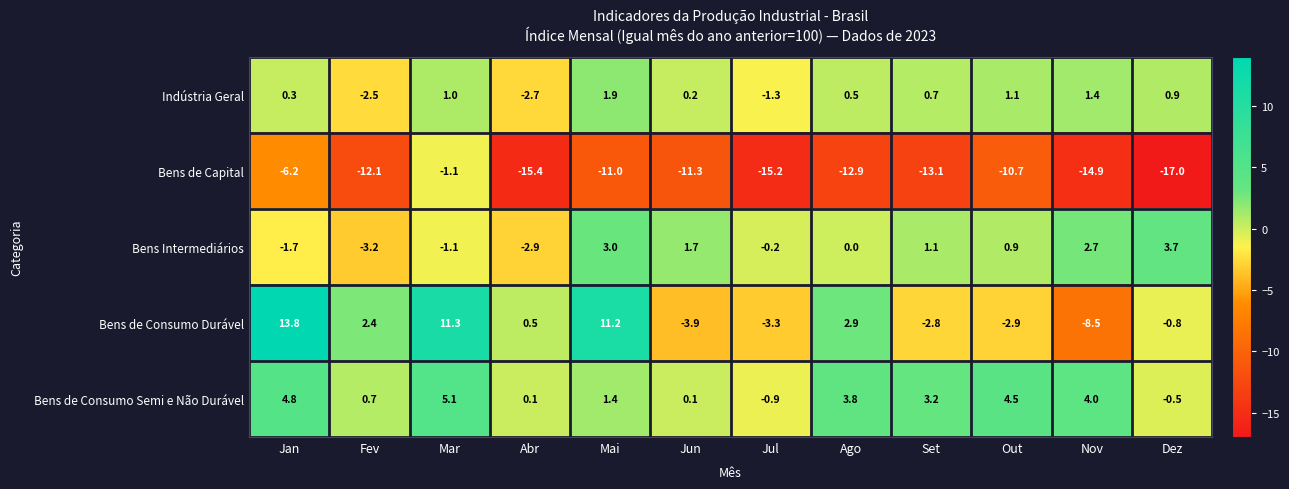

The Bens de Consumo Durável series shows 0.7 at Abr. True or false?

False